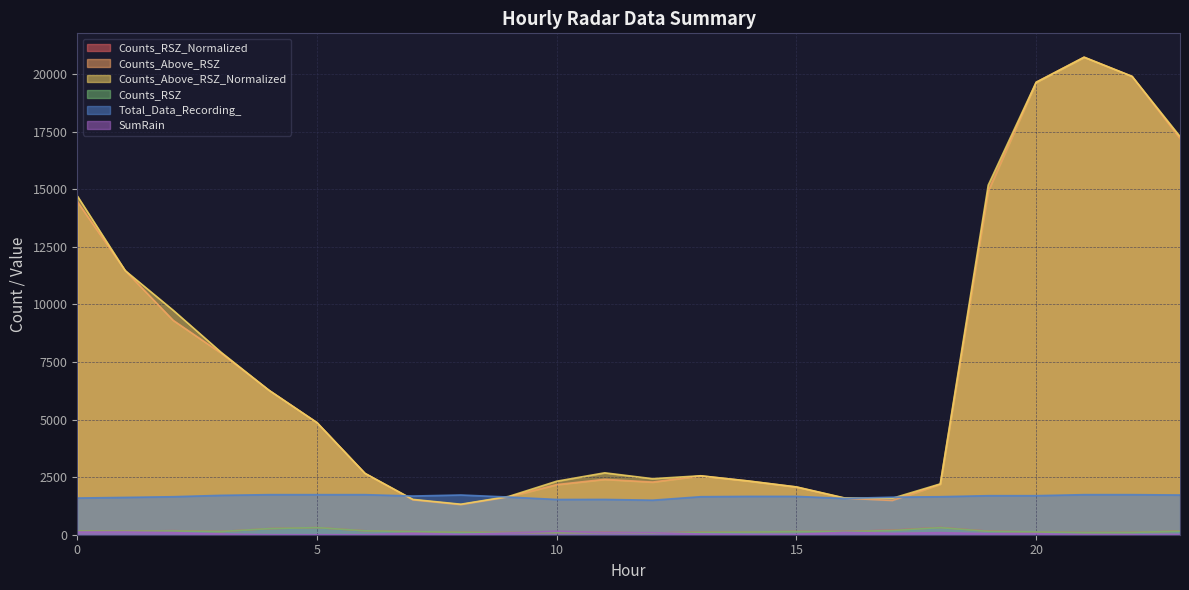

Count the number of data series in this chart.

6